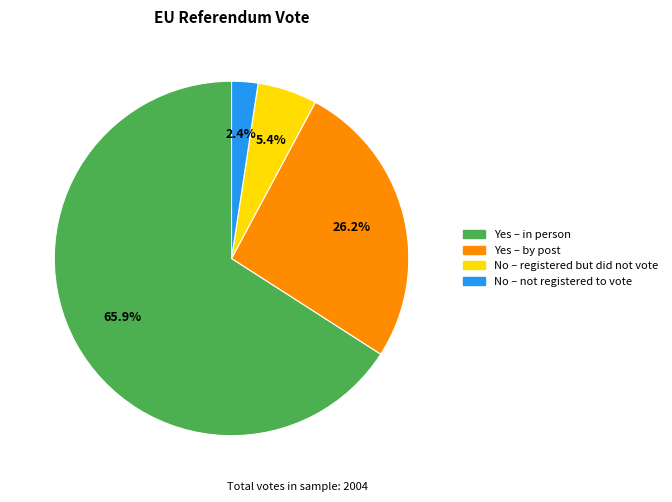

What is the smallest slice in the pie chart?

No – not registered to vote